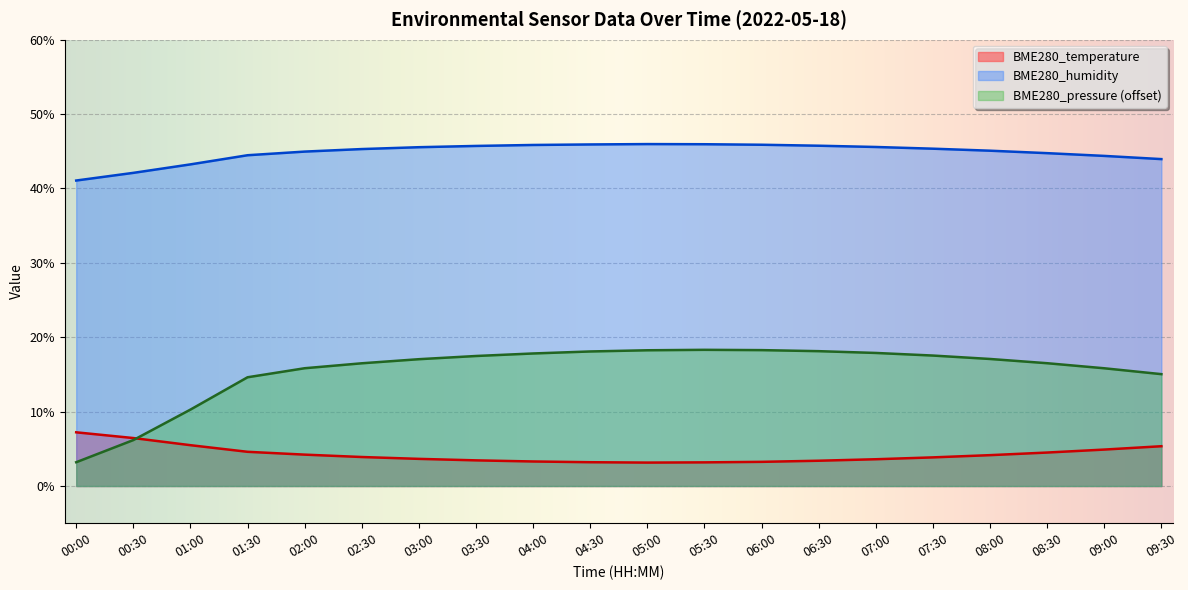

Where do BME280_pressure and BME280_temperature first cross each other?

00:30 and 01:00